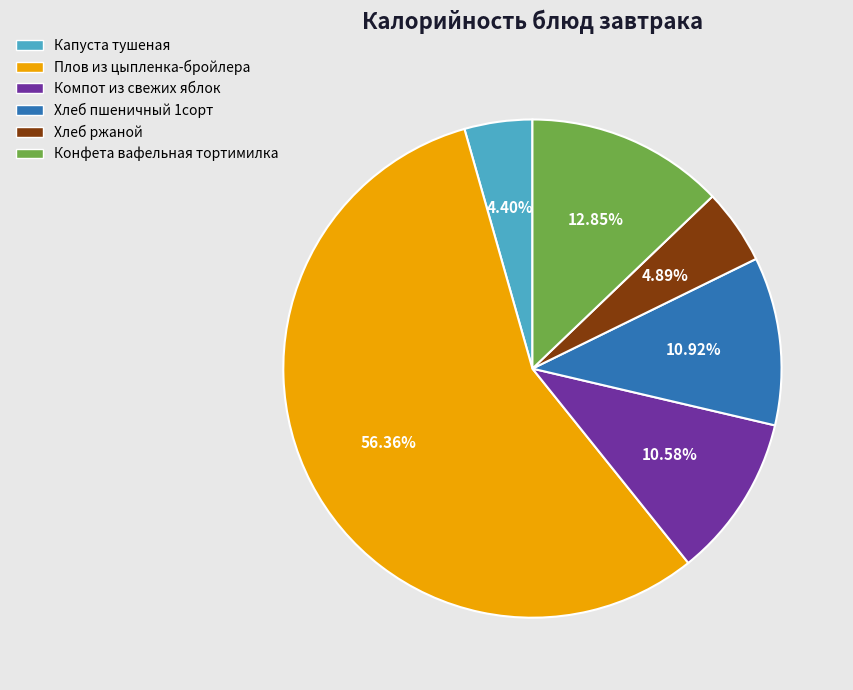

Which category has the biggest portion of the pie?

Плов из цыпленка-бройлера